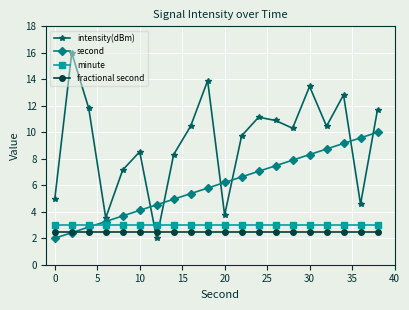

Which series has the widest spread of values?

intensity(dBm)